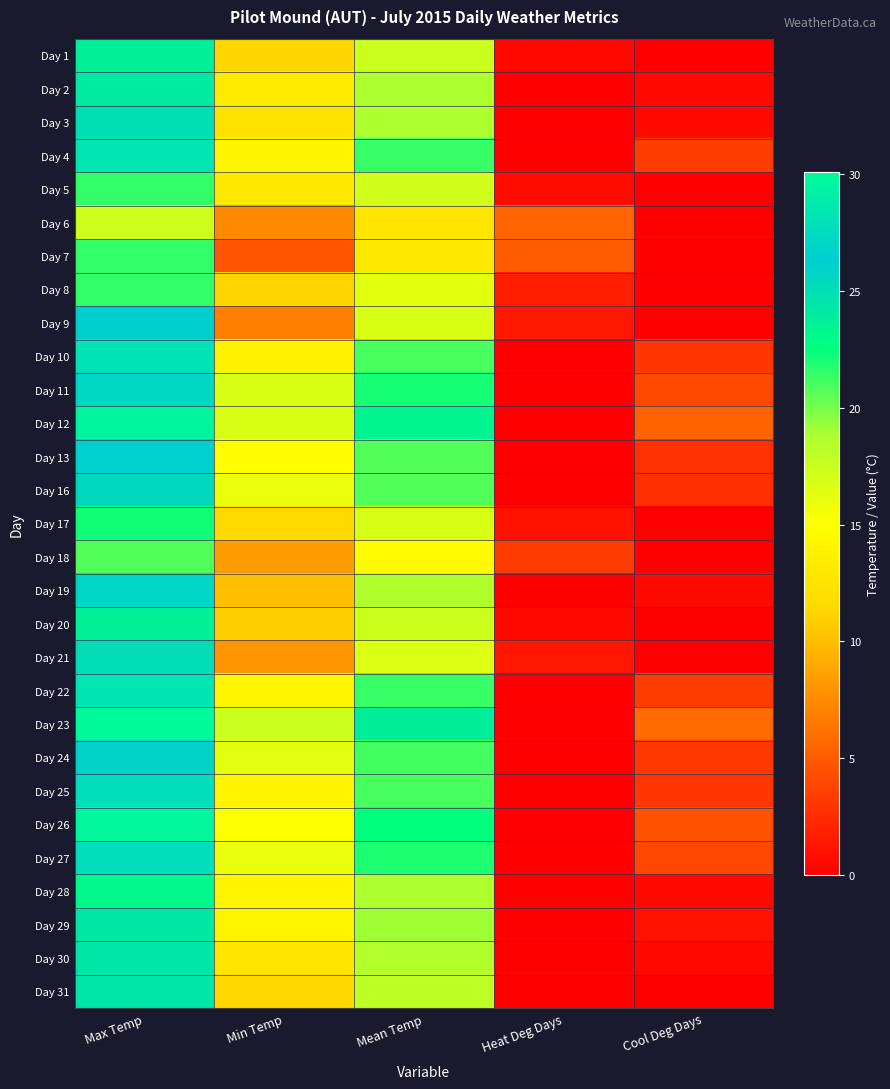

What is the difference between the highest and lowest values at Cool Deg Days?

5.8